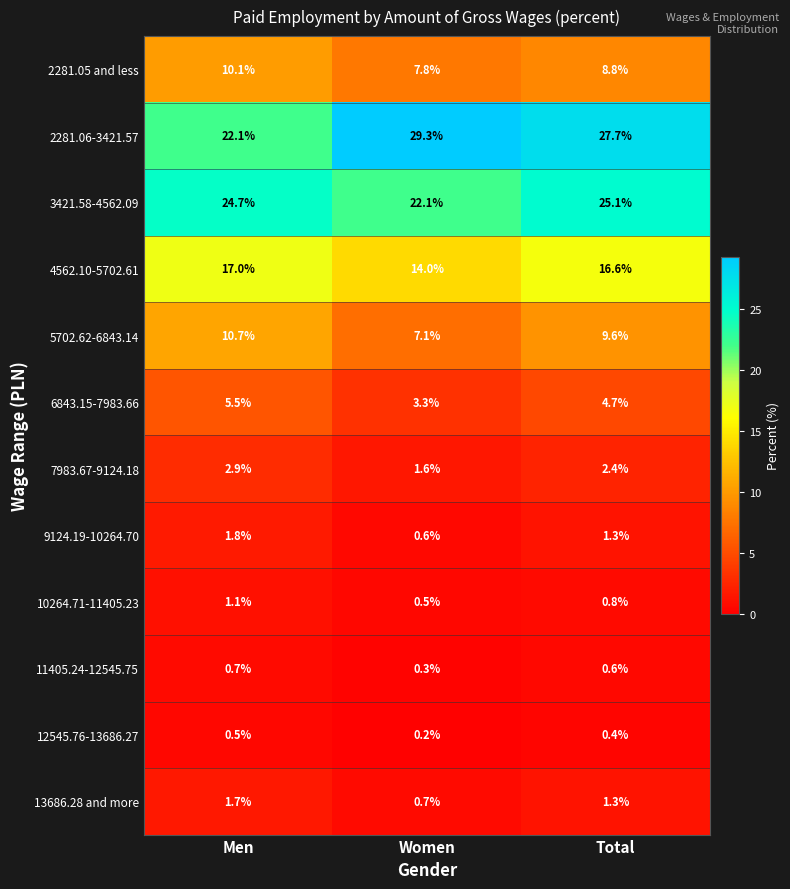

Between Men and Total, which series saw the biggest shift?

2281.06-3421.57